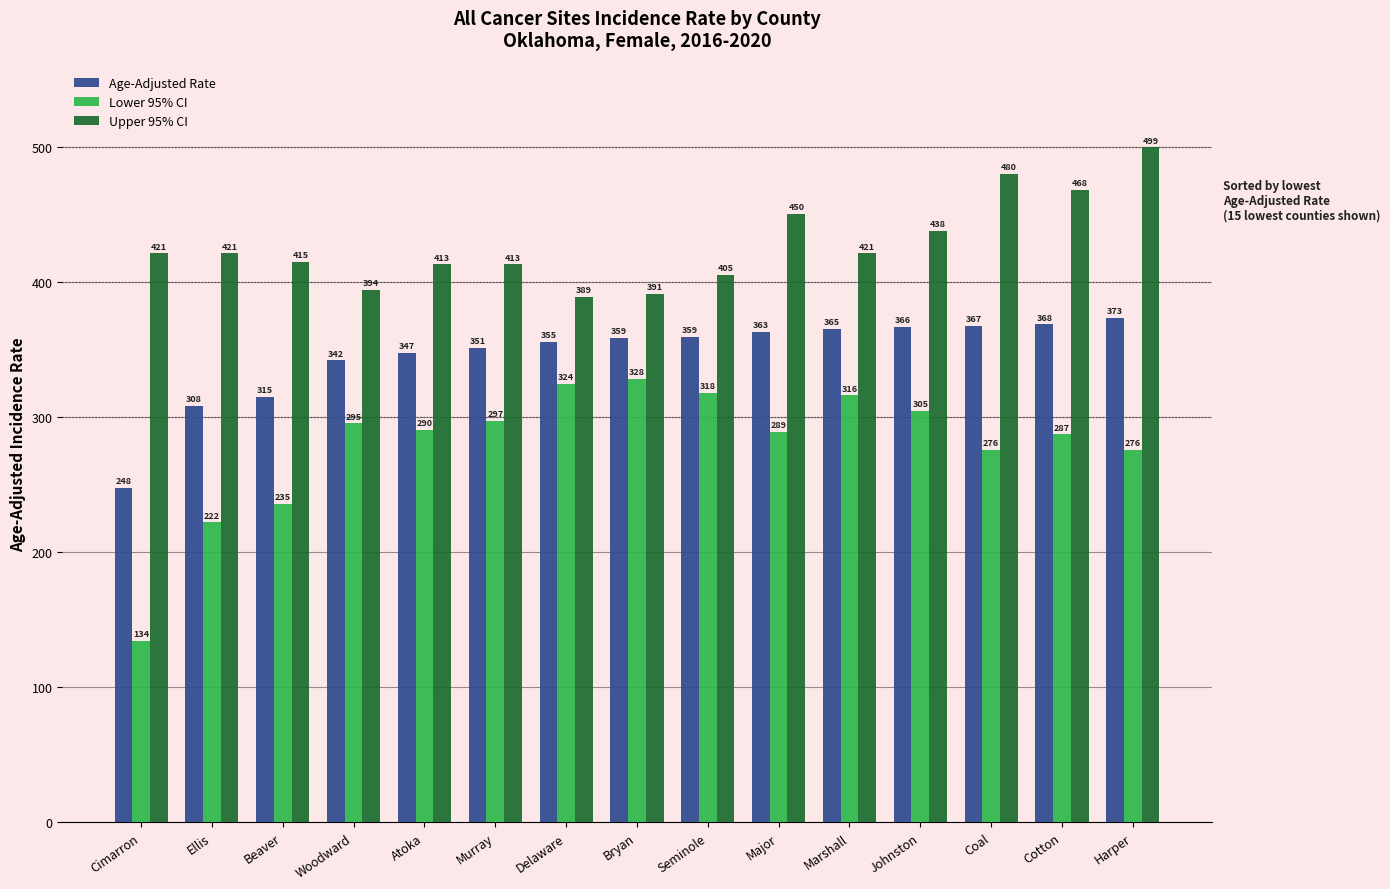

Which series changed the most between Cimarron and Seminole?

Lower 95% CI